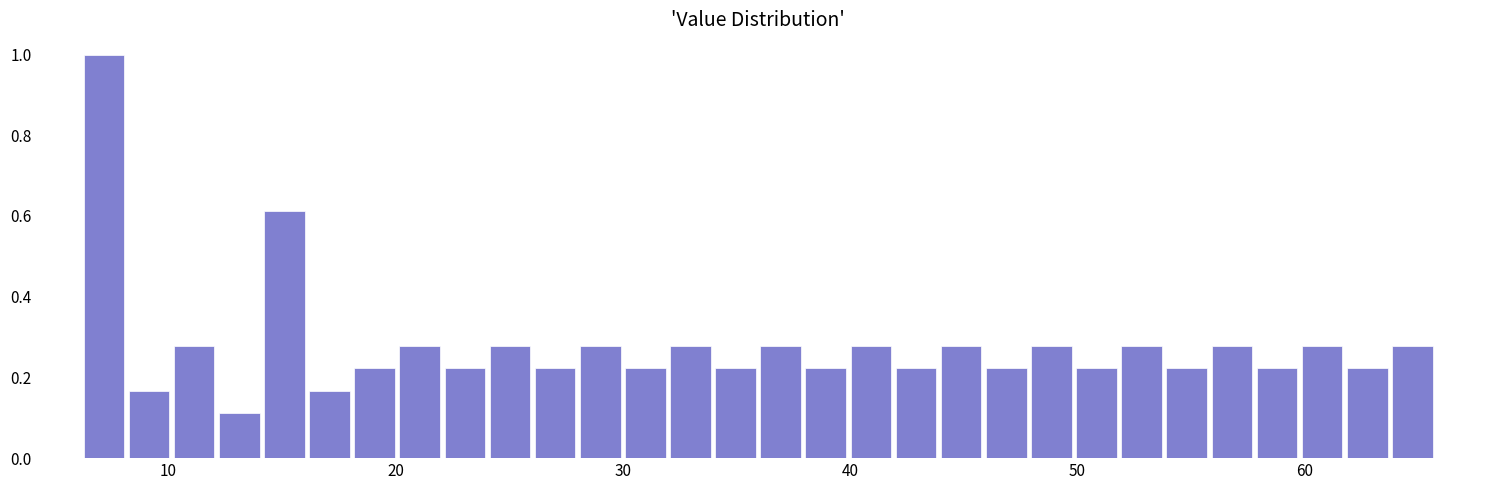

Read against the x-axis, roughly where is the centre of the tallest bar?

7